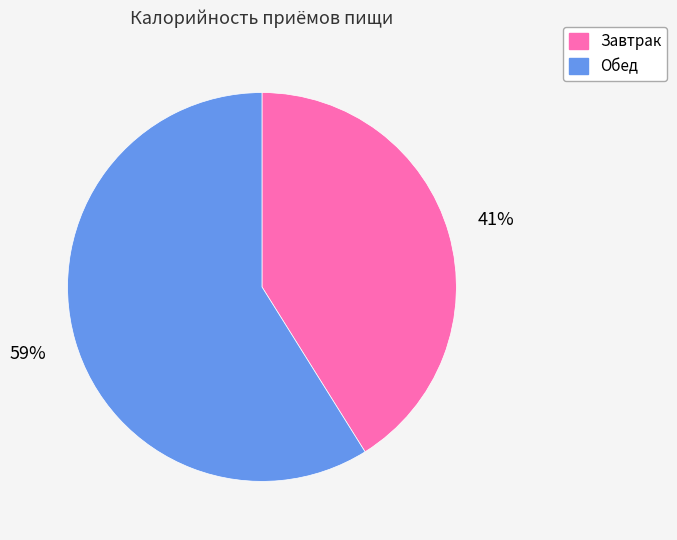

Combined, do Обед and Завтрак account for over 50%?

Yes